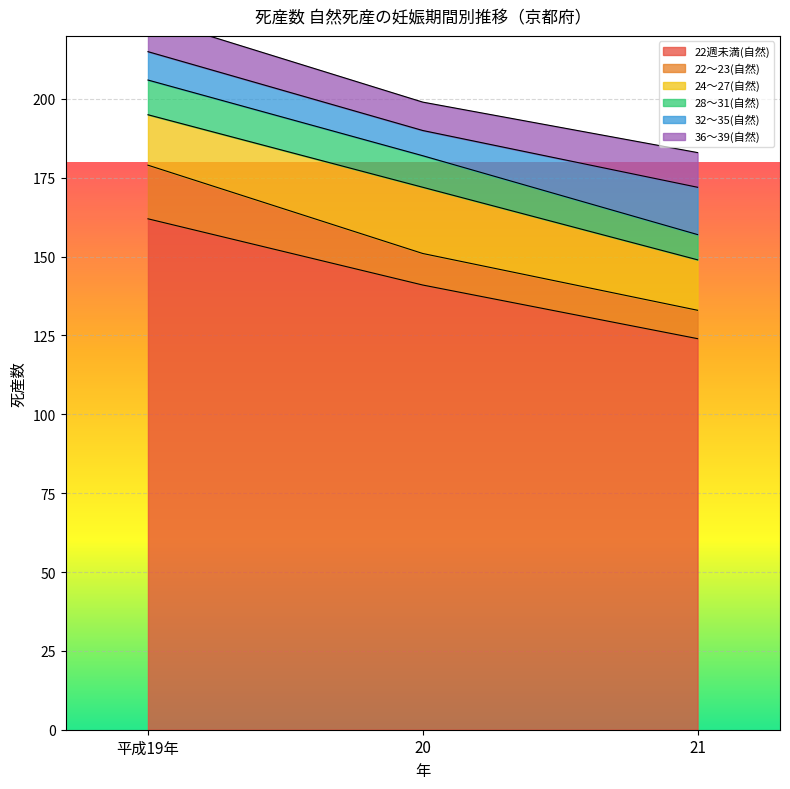

The 32～35(自然) series shows 8 at 20. True or false?

True